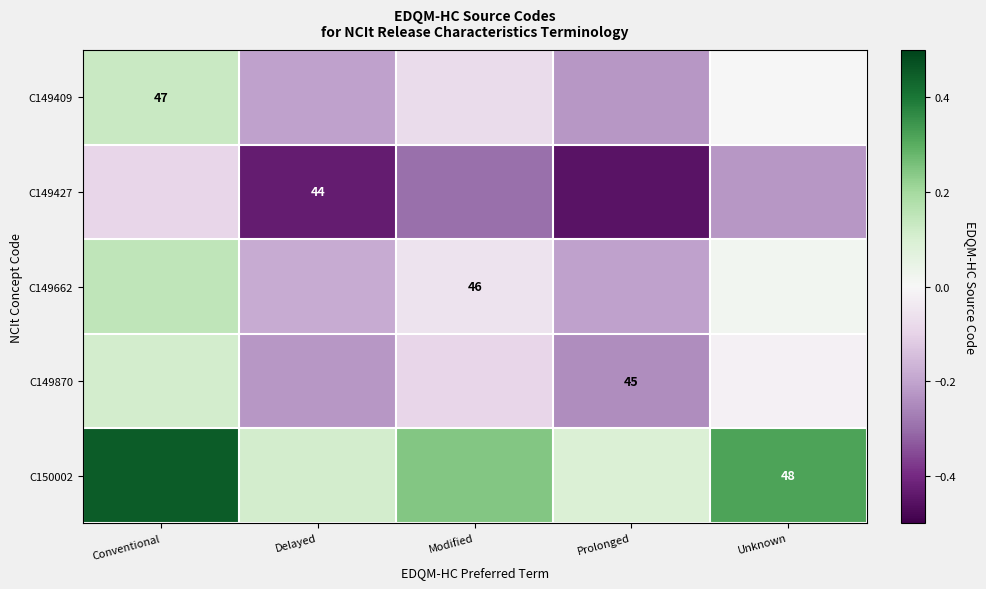

At how many categories does at least one series exceed 0?

5